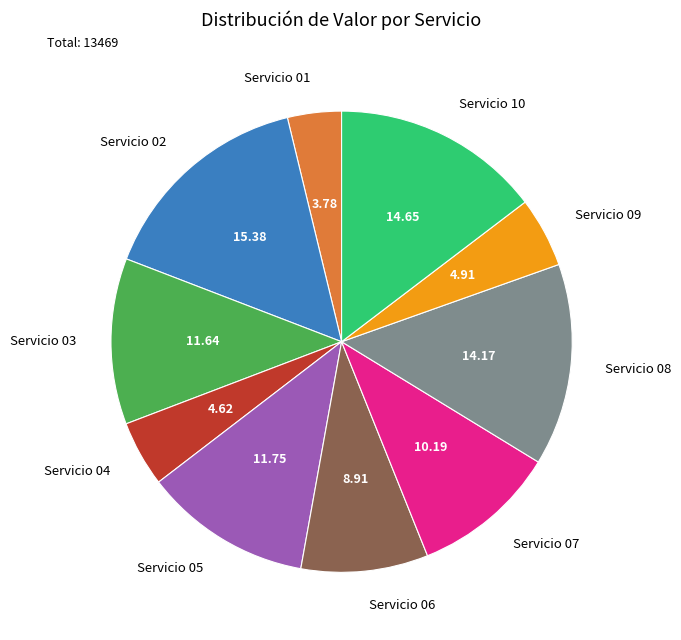

Does Servicio 06 represent more than half of the total?

No